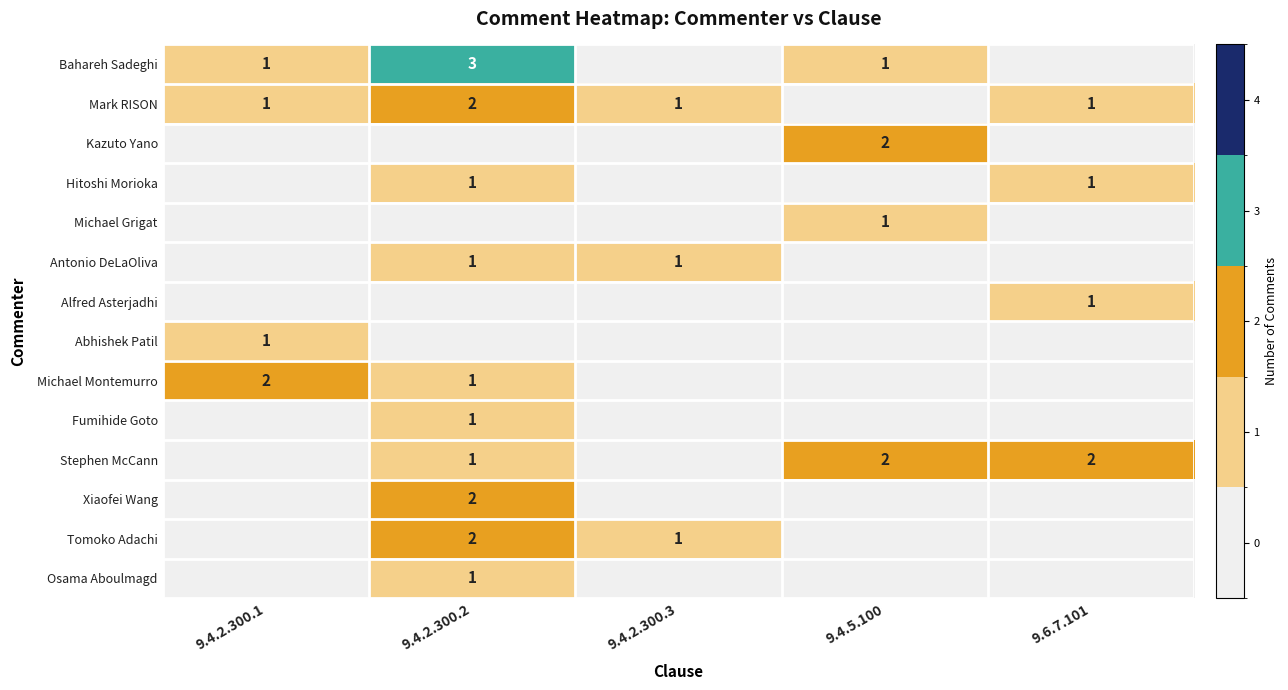

True or false: Mark RISON has a value of 2 at 9.4.2.300.2.

True